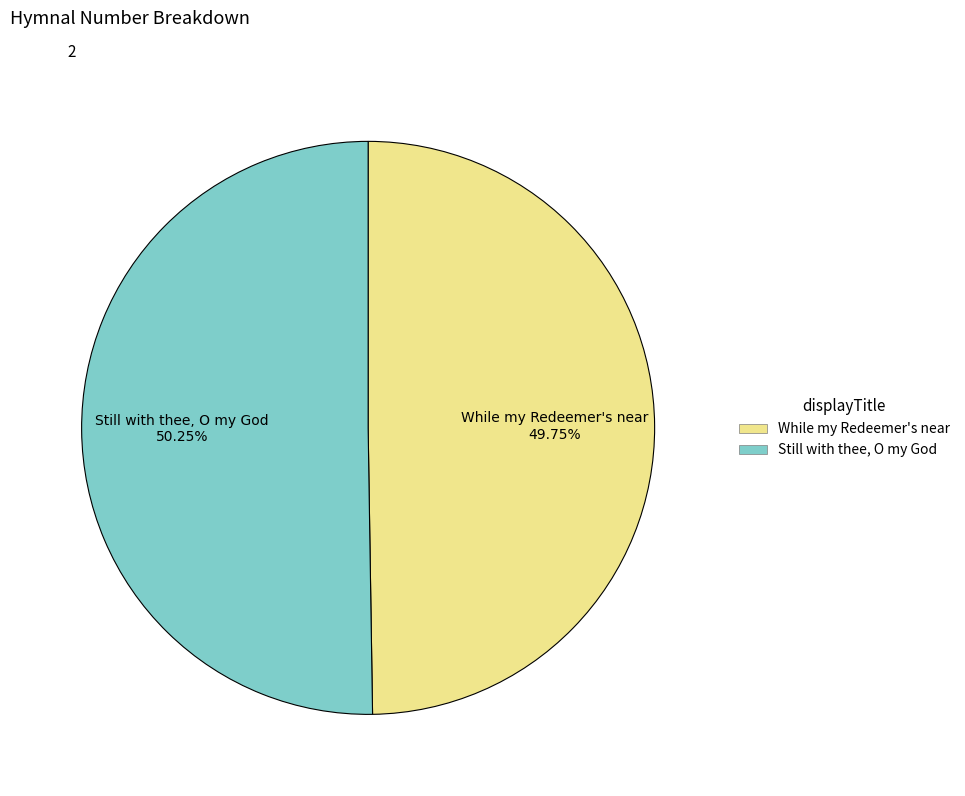

Do Still with thee, O my God and While my Redeemer's near together represent more than half of the pie?

Yes